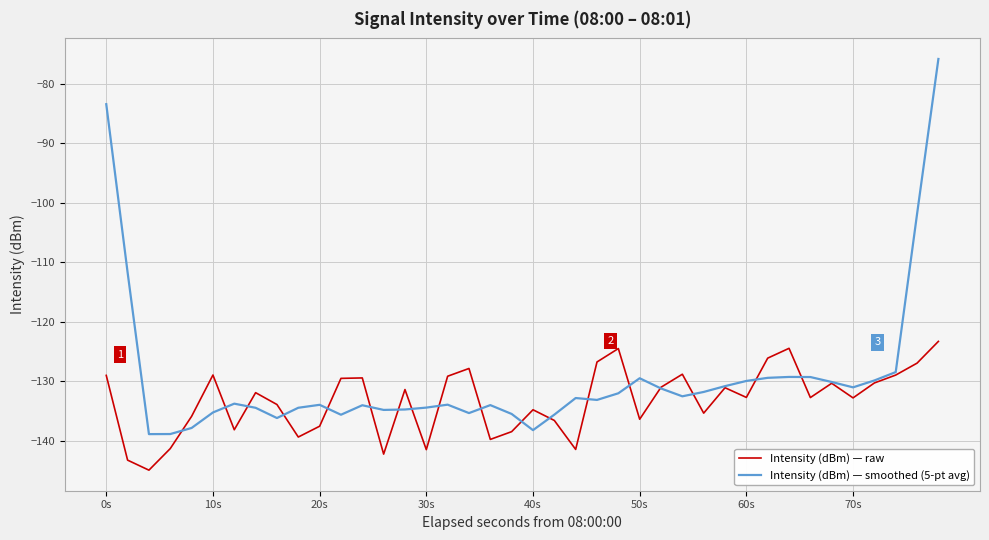

List the series in order of their peak value, lowest first.

Intensity (dBm) — raw, Intensity (dBm) — smoothed (5-pt avg)